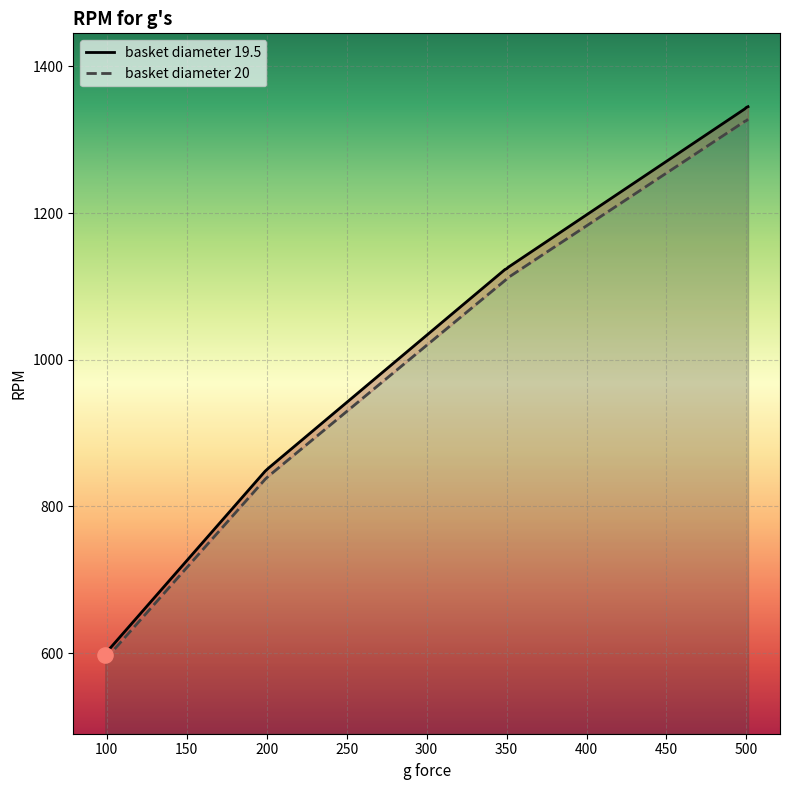

What is the total value across all series at 349?

2231